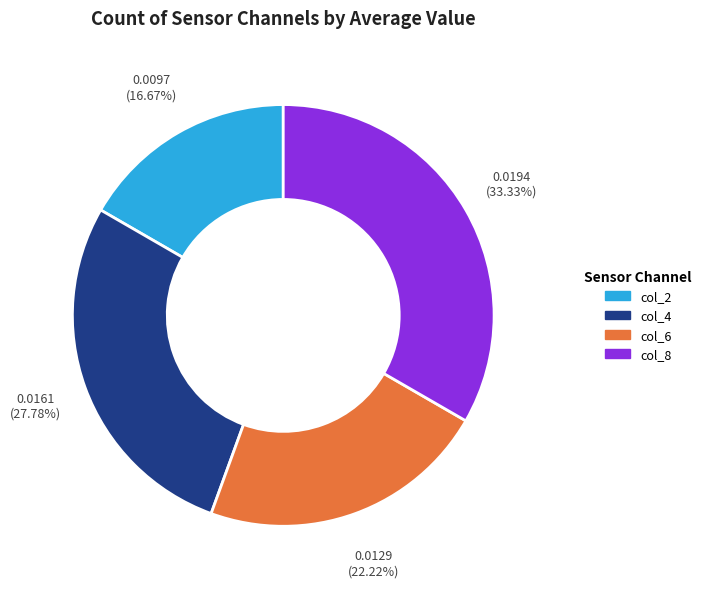

Does col_2 account for over 50% of the chart?

No